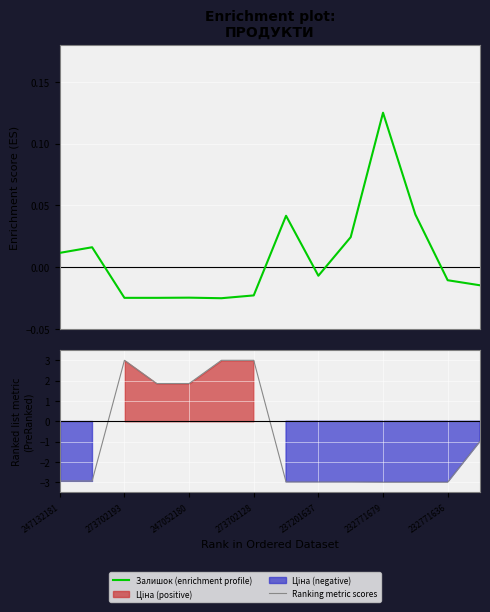

What is the maximum value for Залишок (enrichment profile)?

0.1